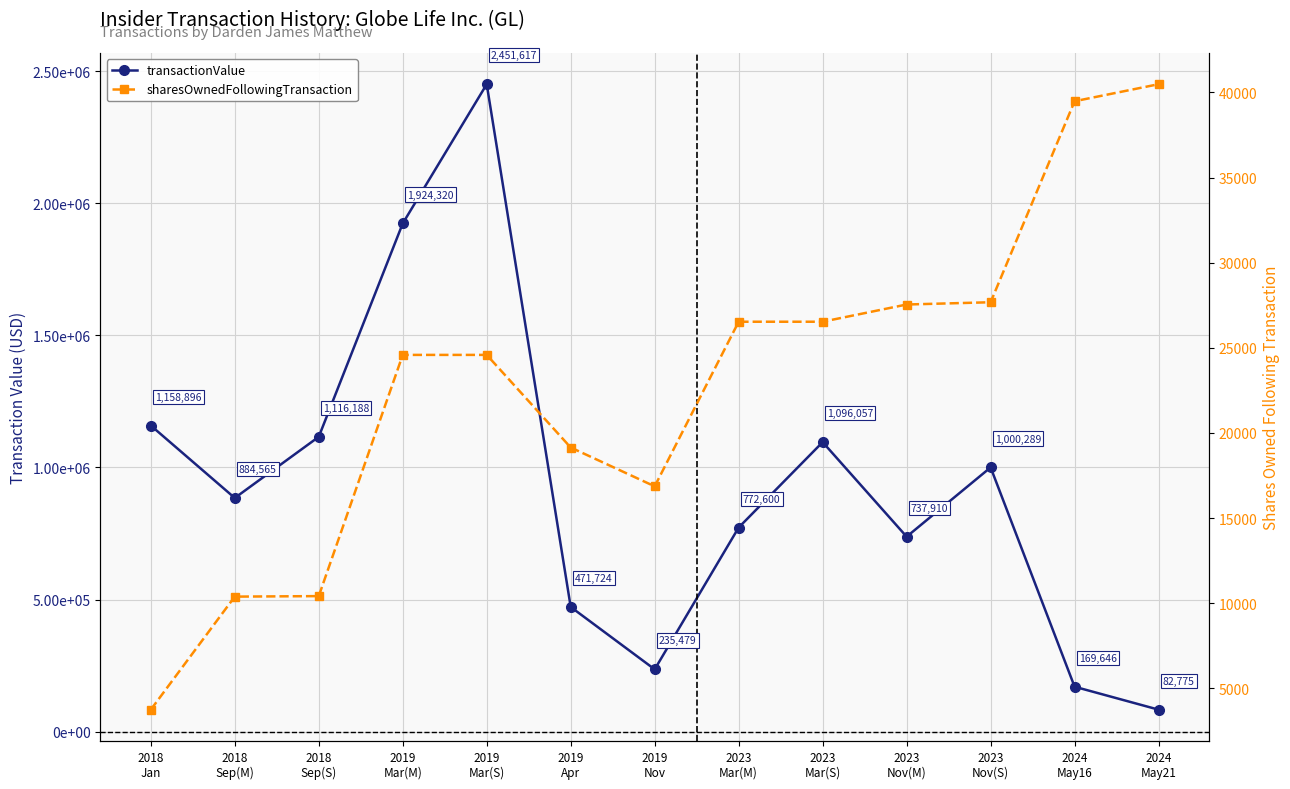

At how many categories does at least one series exceed 2004899?

1